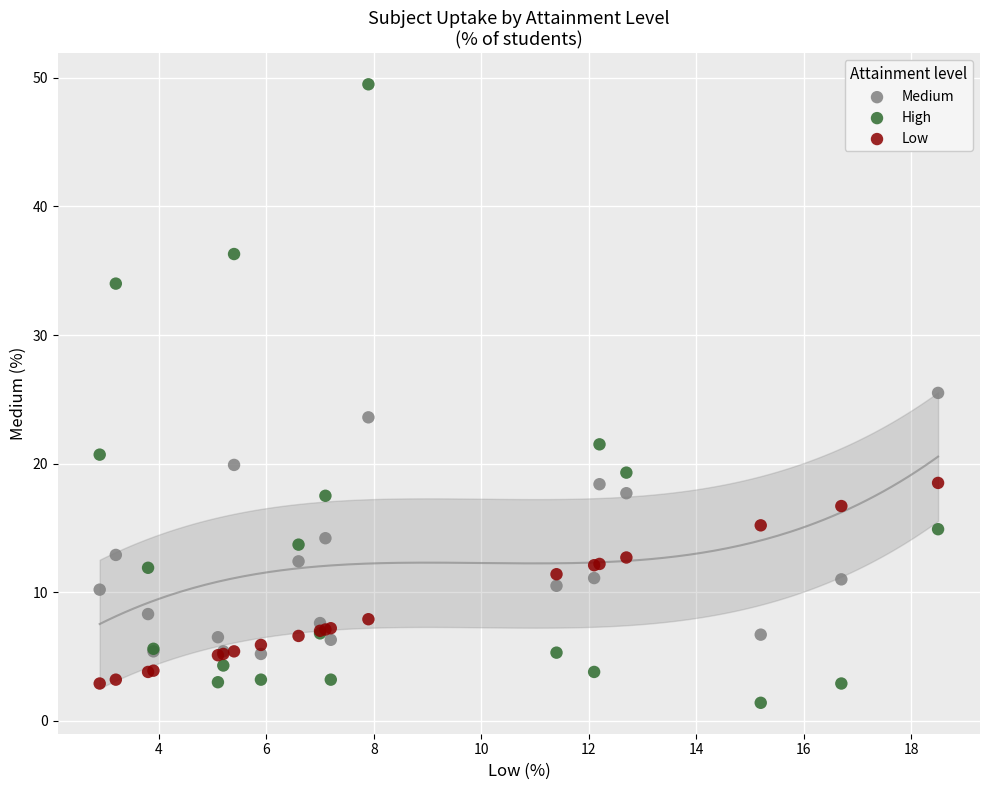

Which series contains the lowest Y value?

High